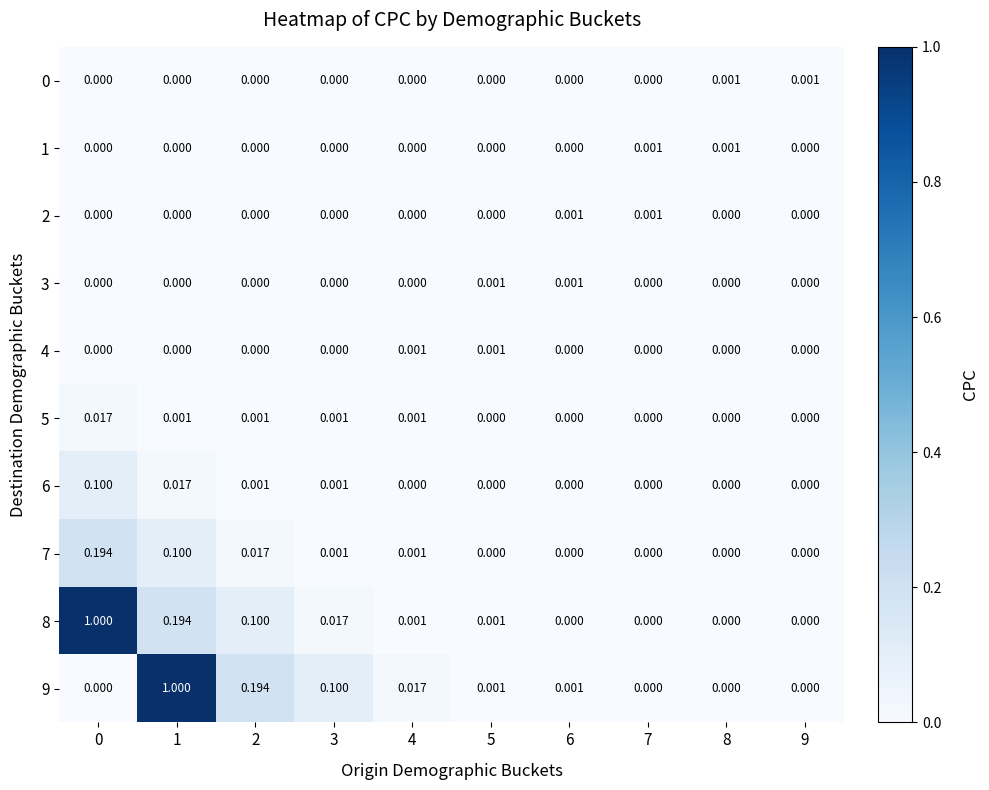

How many series are shown in this chart?

10